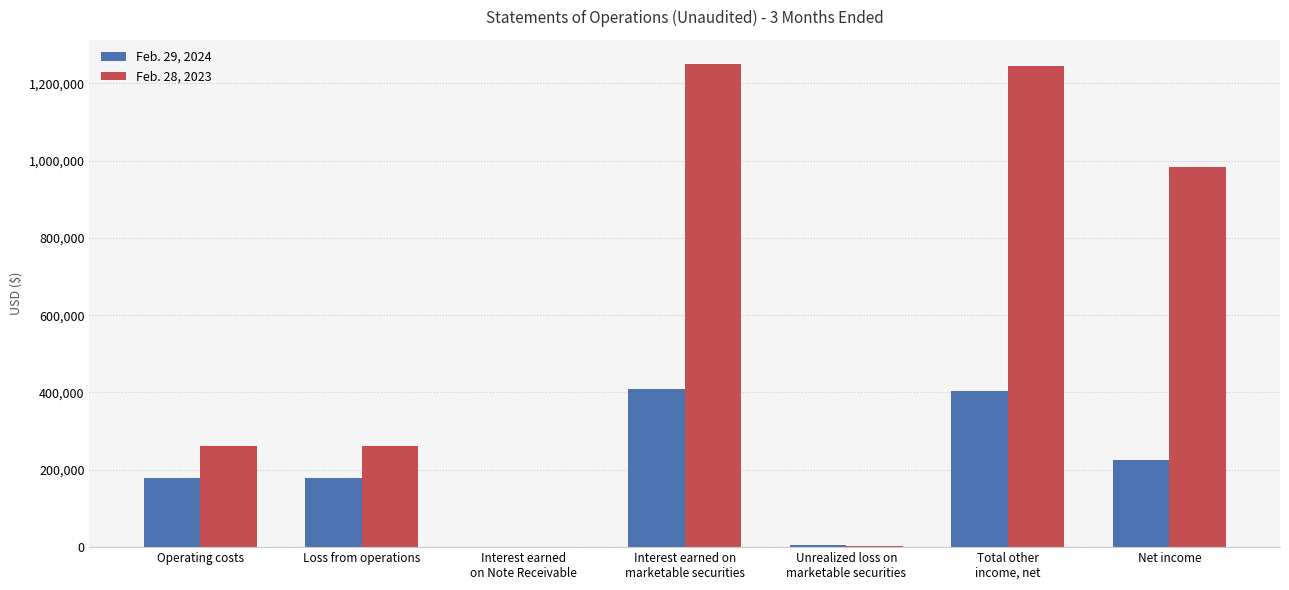

True or false: Feb. 28, 2023 has a value of 983179 at Net income.

True